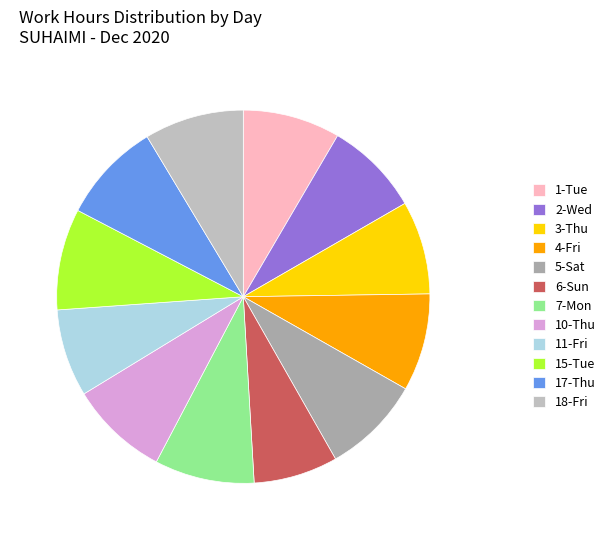

How many segments does this pie chart have?

12